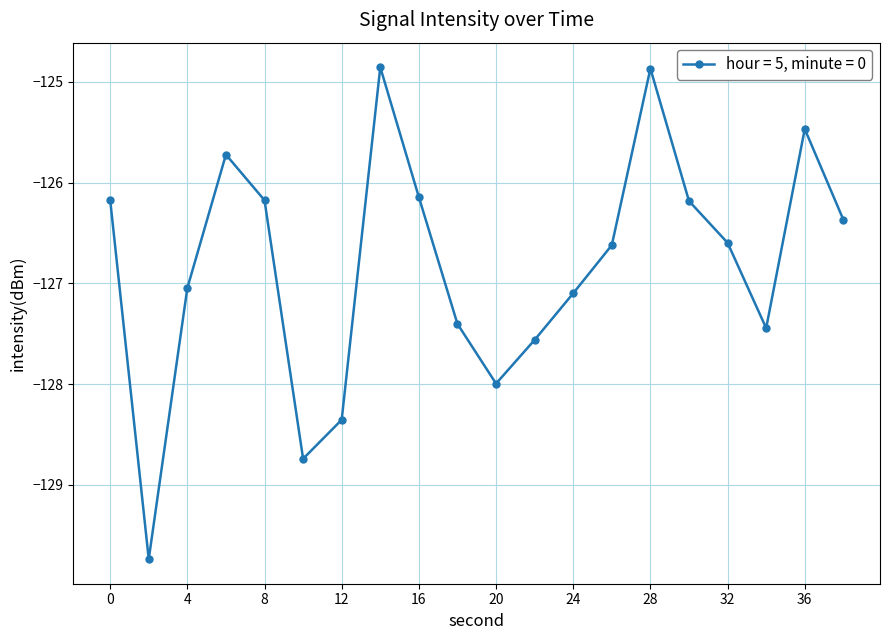

Does the chart have visible grid lines?

Yes